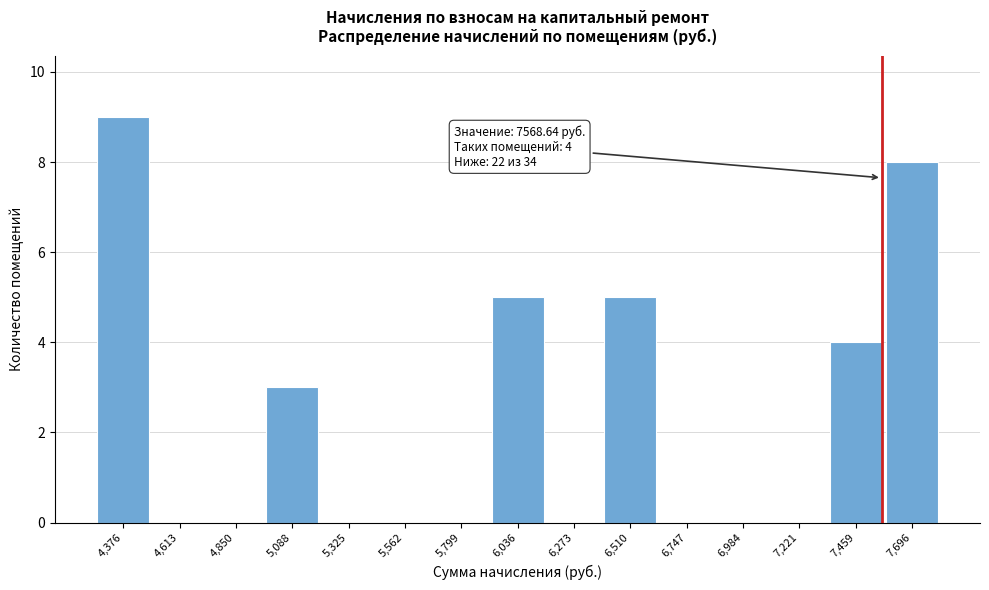

Which range on the x-axis has the tallest bar?

4250 to 4500